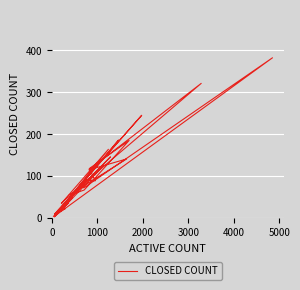

What is the smallest value displayed?

3